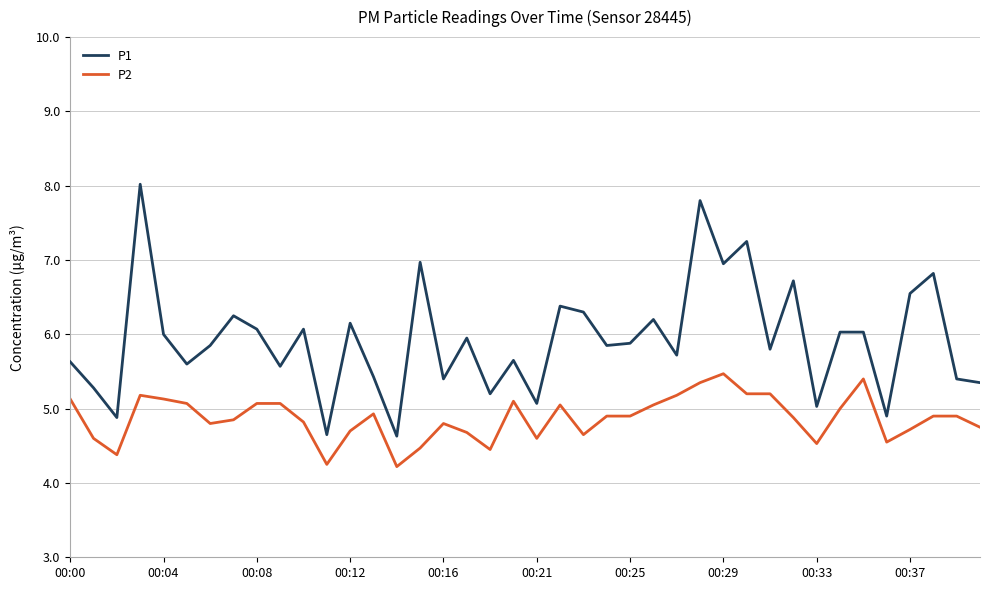

Which series has the largest range (max minus min)?

P1